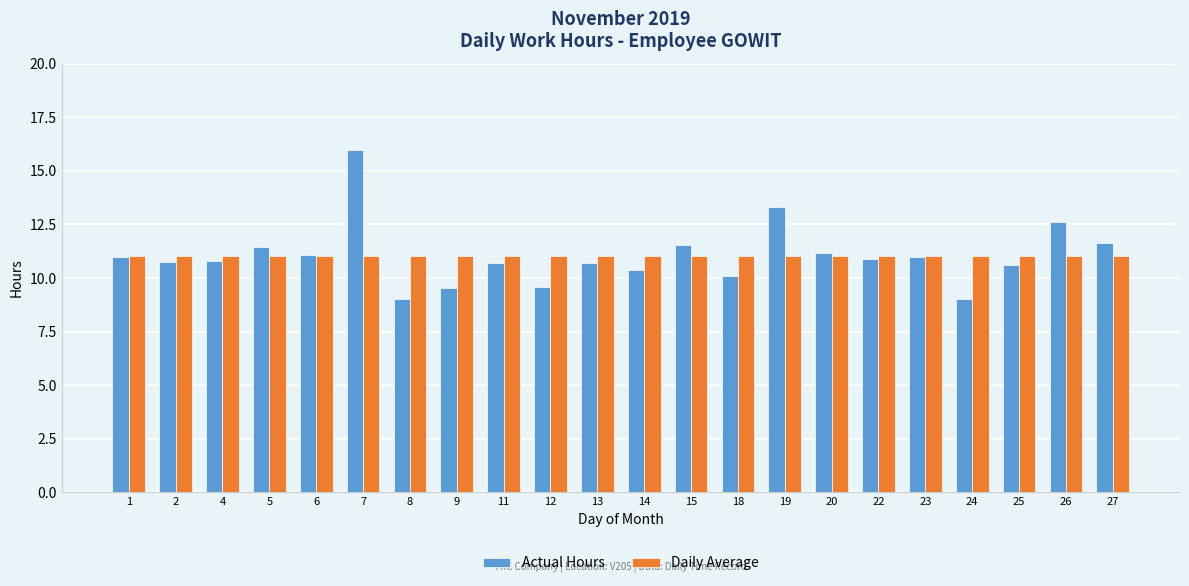

Are the bars grouped side by side (vs. stacked)?

Yes